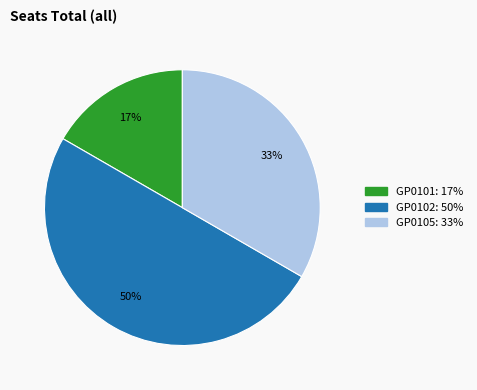

Does GP0105 represent more than half of the total?

No